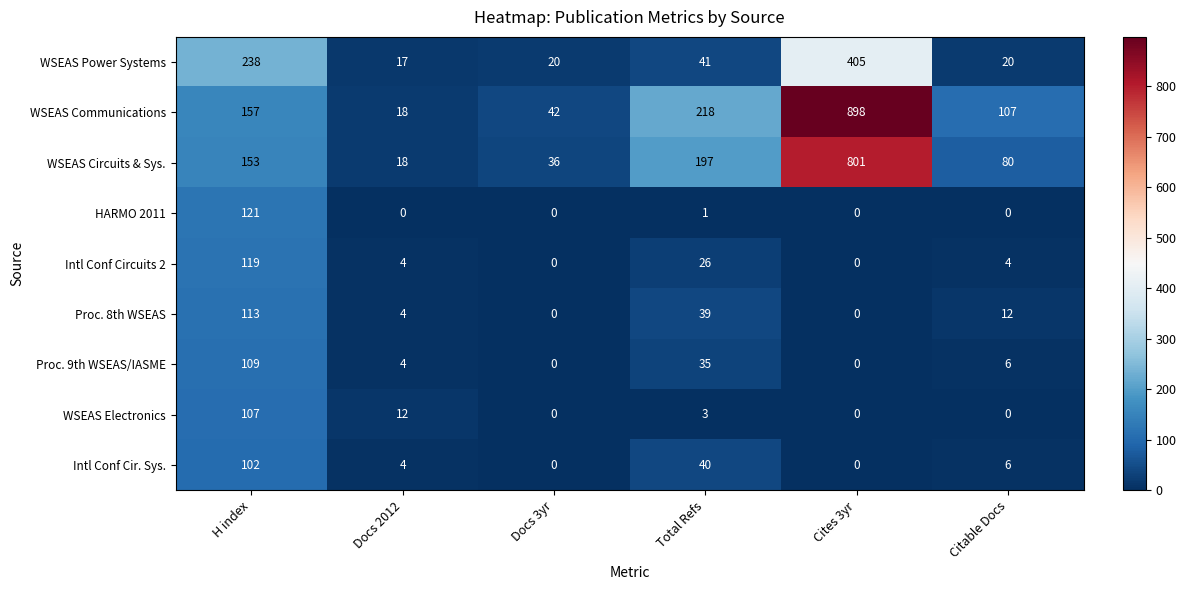

The WSEAS Communications series shows 218 at Total Refs. True or false?

True